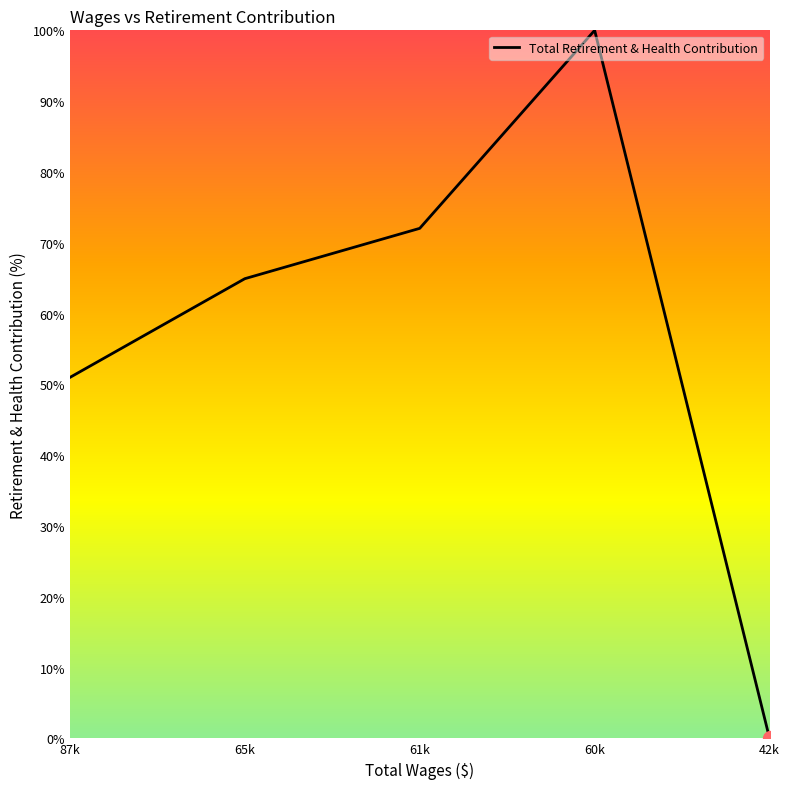

Count the number of data series in this chart.

1